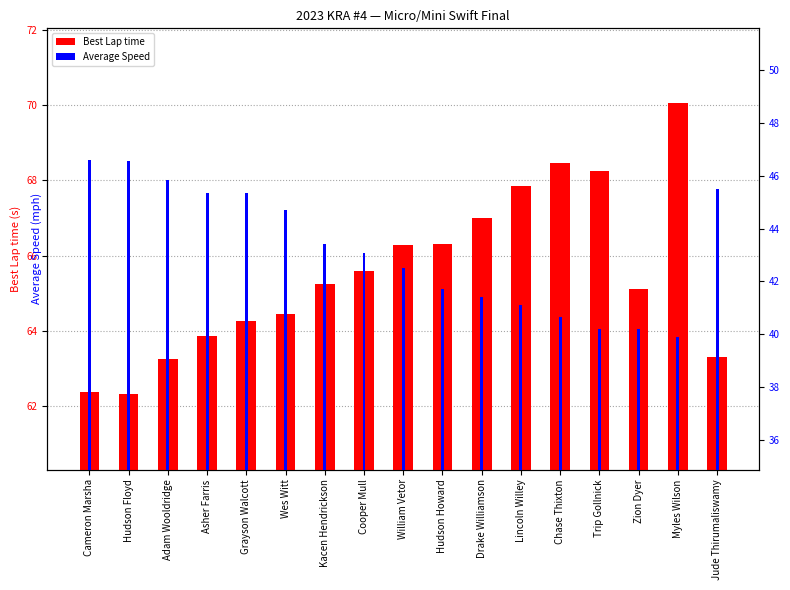

What is the average value of the Best Lap time series?

65.5